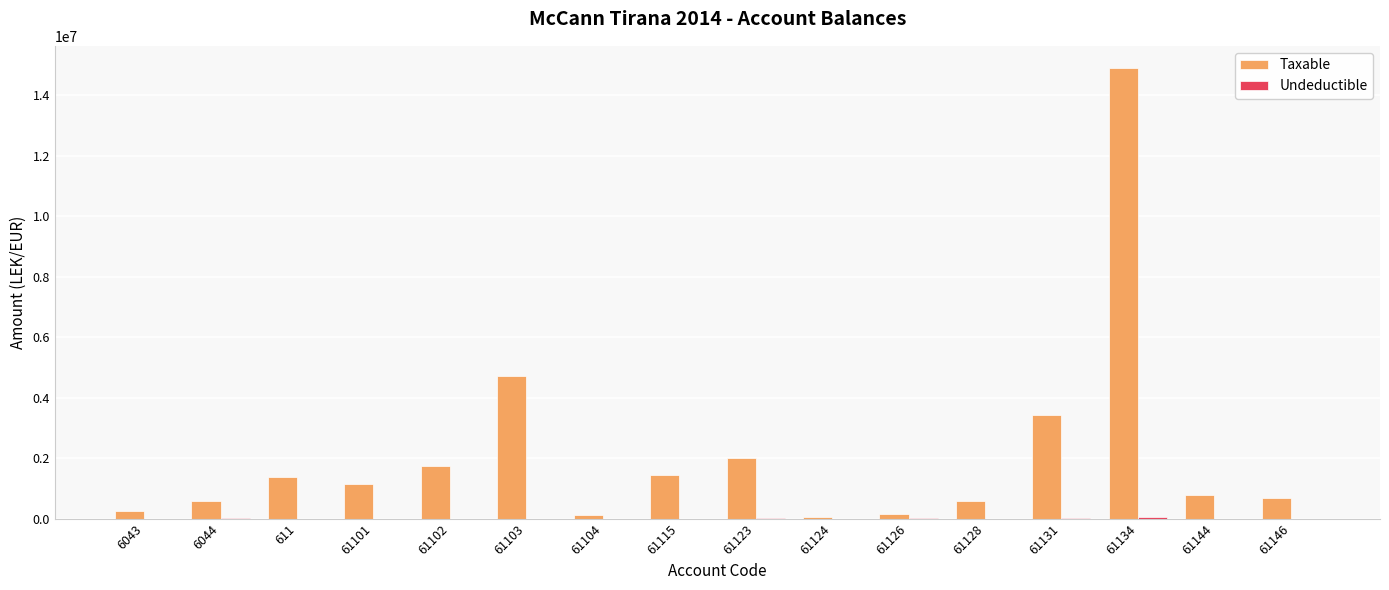

At which category is the sum across all series the highest?

61134